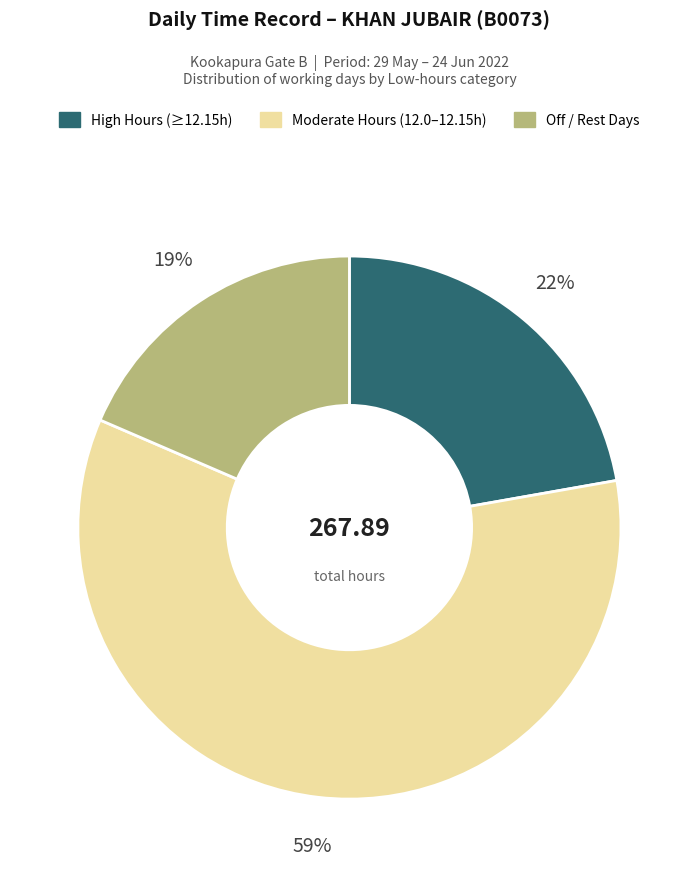

To the nearest percent, what is the average slice percentage?

33%